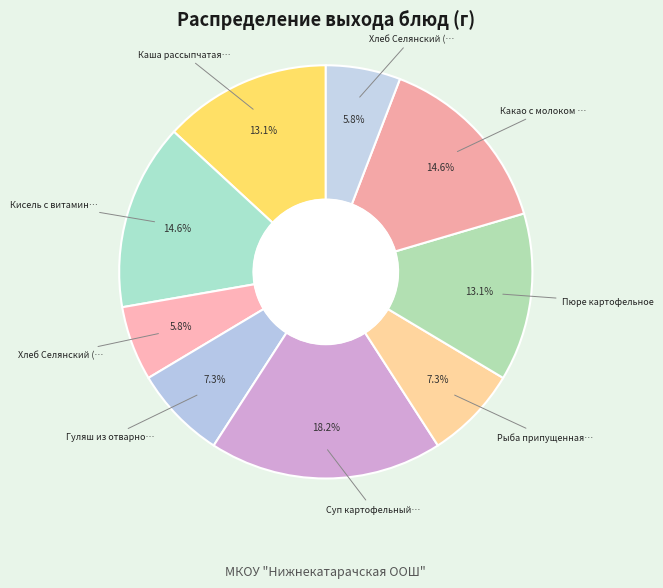

How many slices are in this pie chart?

9